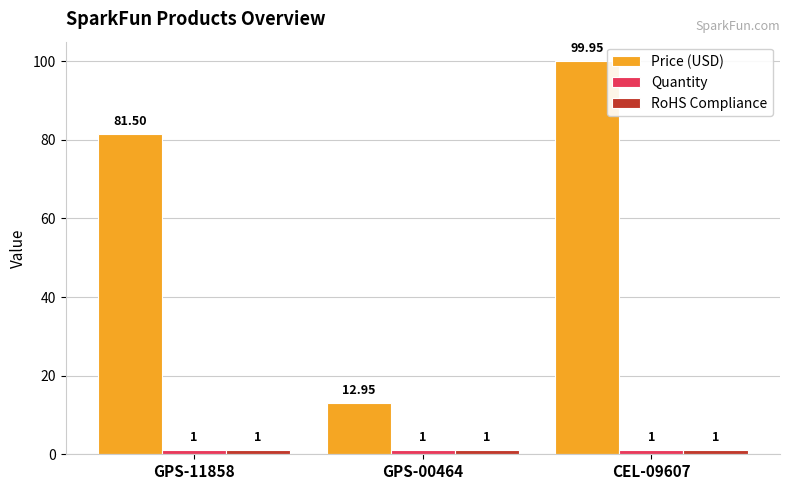

At how many categories does at least one series exceed 10?

3